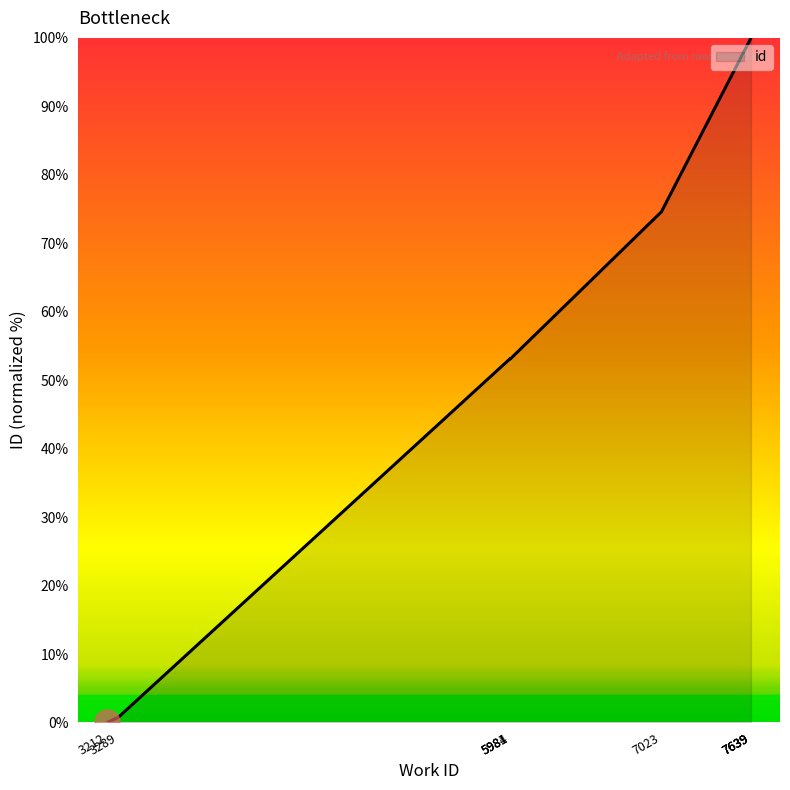

What is the label of the 6th point from the left?

7023